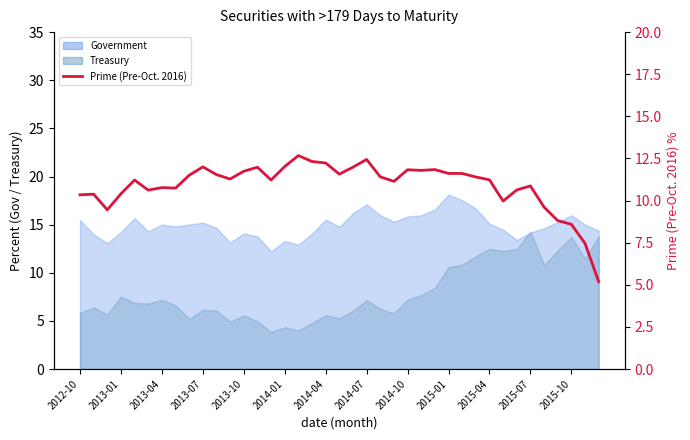

What is the ratio of the value at 25 to the value at 15?

1.0